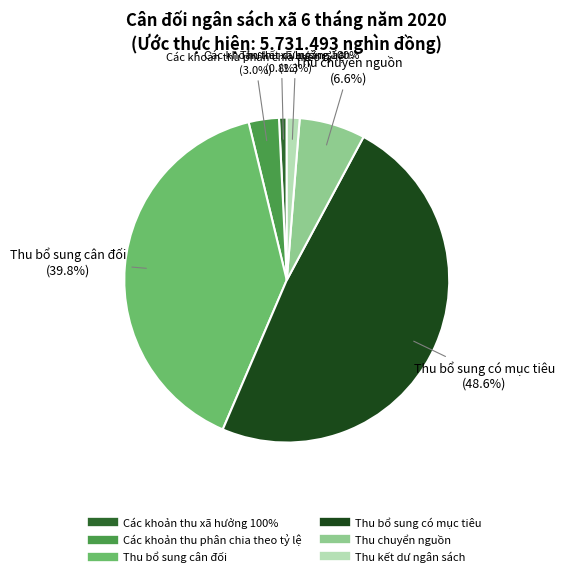

To the nearest percent, what is the combined percentage of Các khoản thu xã hưởng 100% and Các khoản thu phân chia theo tỷ lệ?

4%